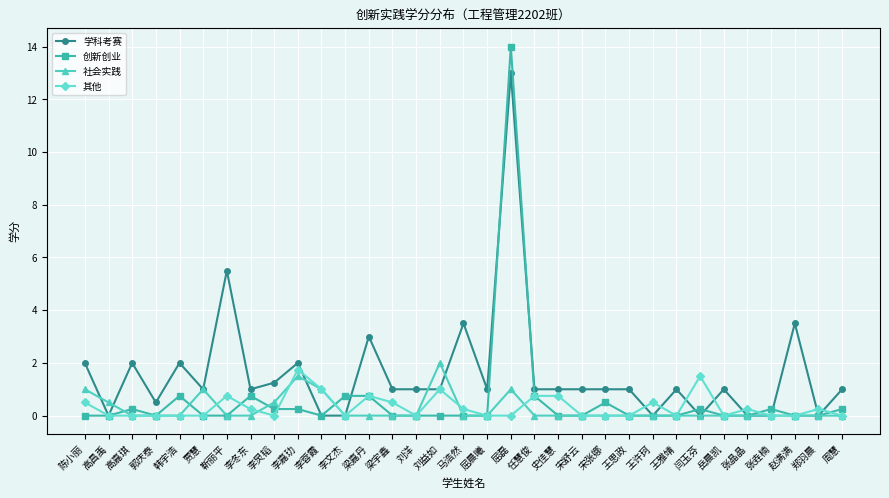

At which label is 学科考赛 closest to 6?

靳丽平